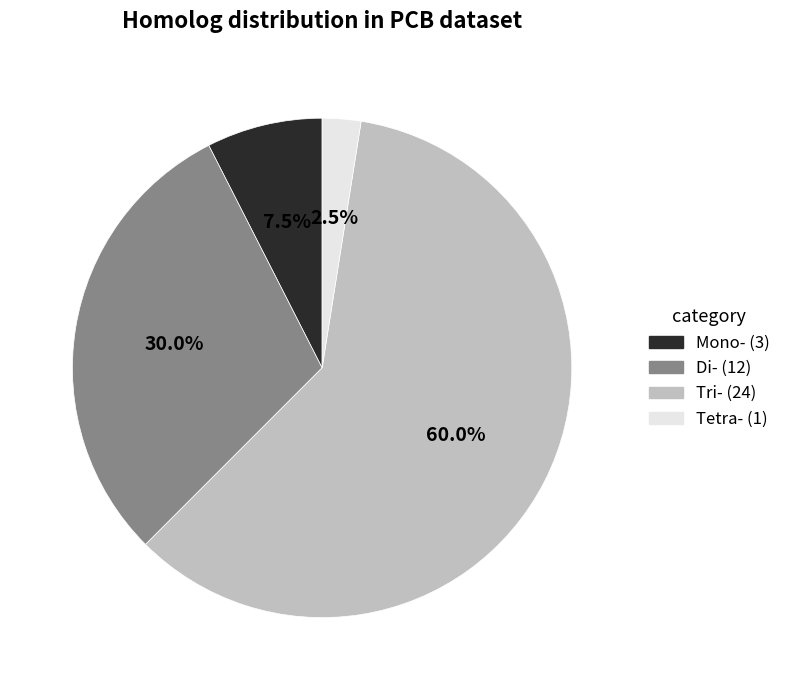

Is there any slice that represents more than half of the pie?

Yes